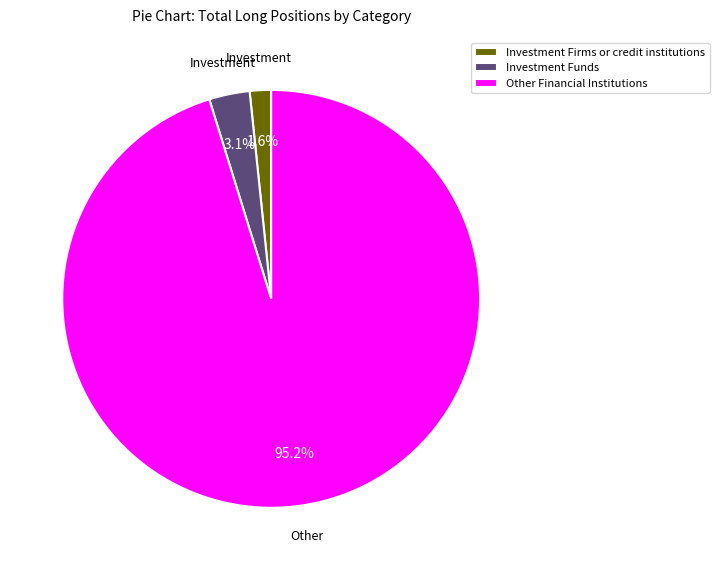

Which has a higher value, Other Financial Institutions or Investment Funds?

Other Financial Institutions